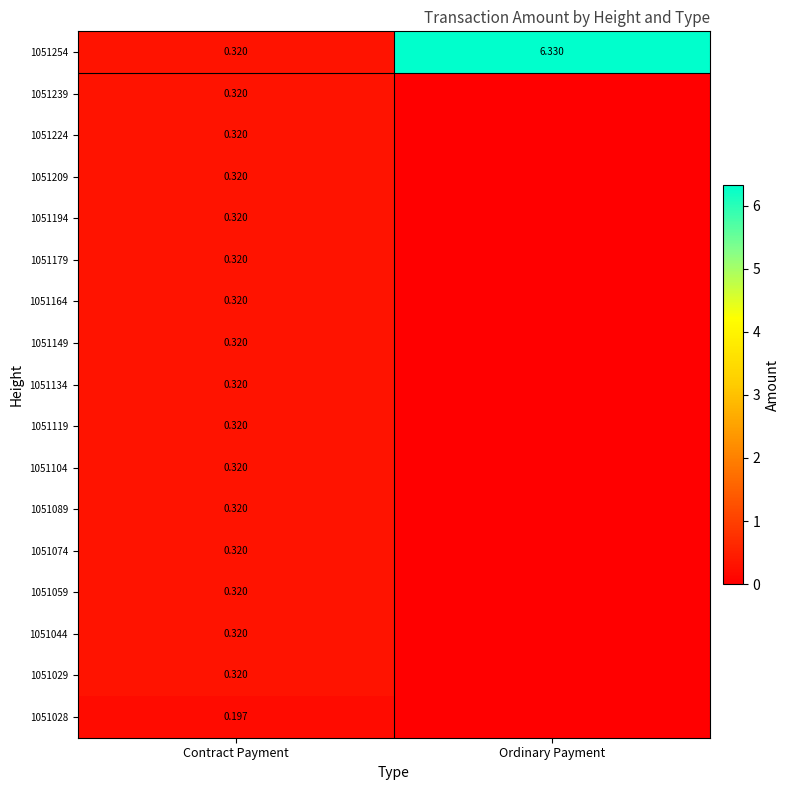

Which category has the lowest value across all series?

Ordinary Payment